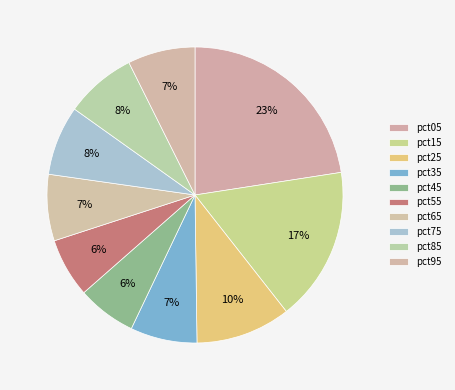

What is the change in value from pct85 to pct95?

-0.1